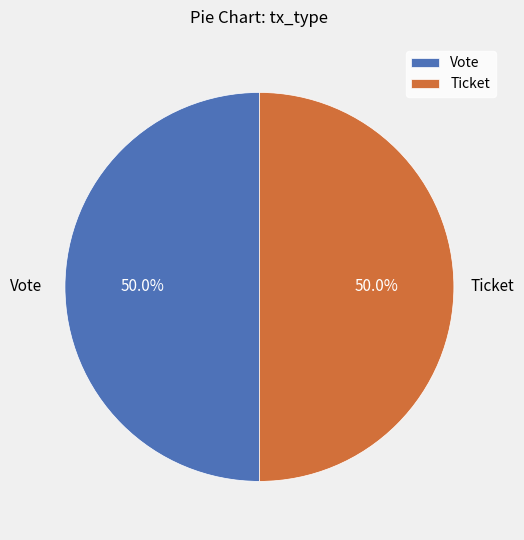

What percentage do Ticket and Vote together represent?

100.0%